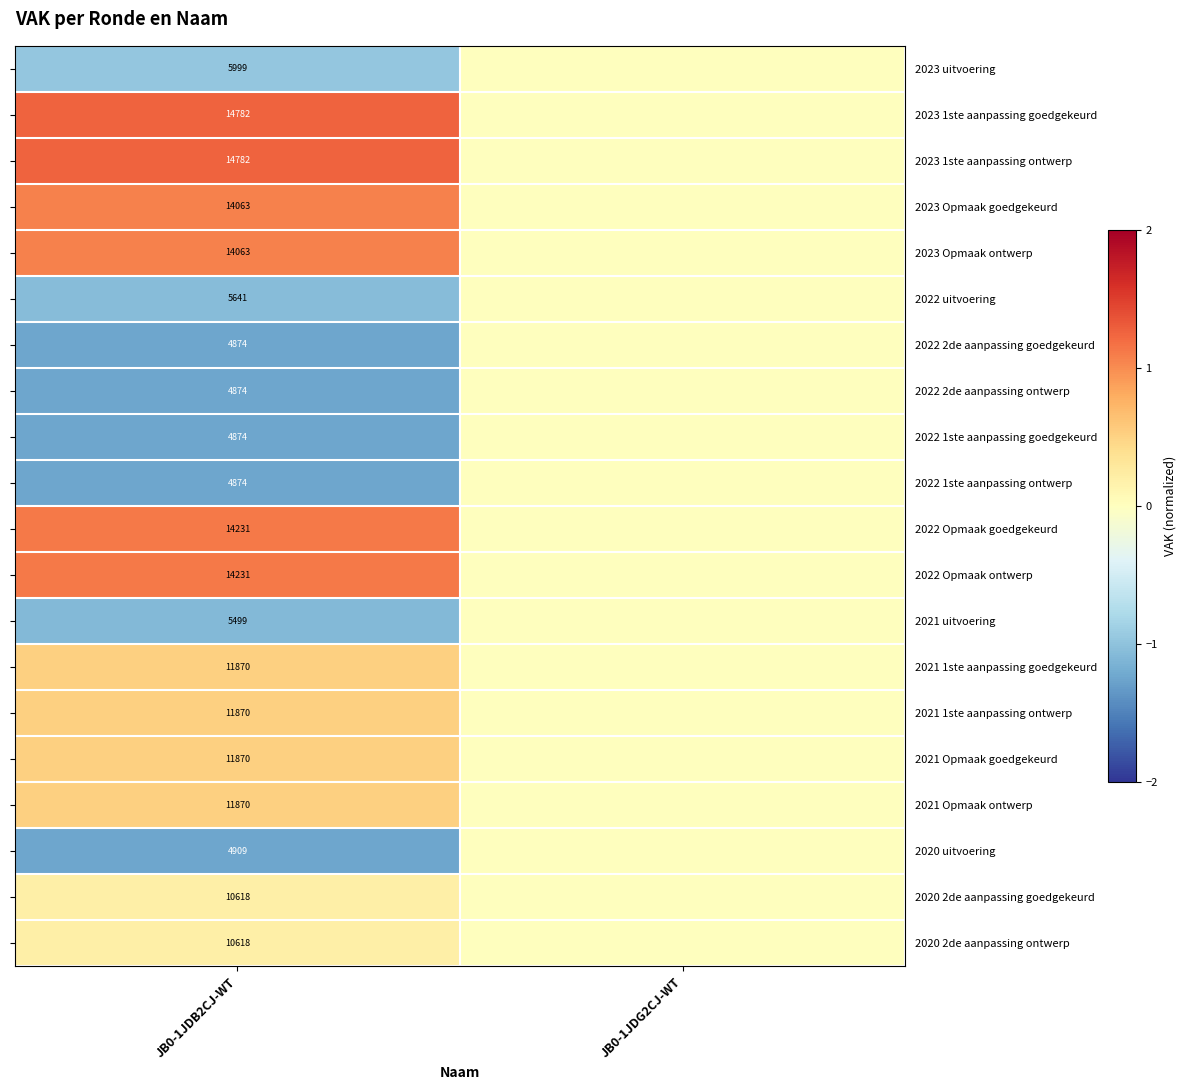

What is the total value across all series at JB0-1JDB2CJ-WT?

196412